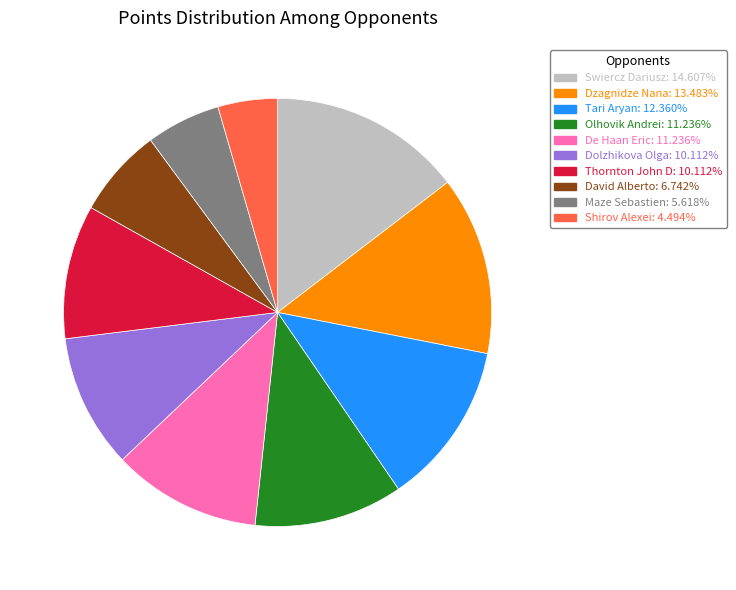

Is Tari Aryan the majority of the pie?

No